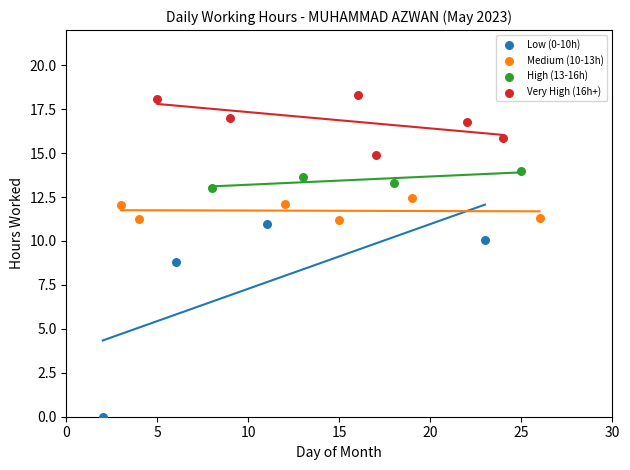

What are all the series names shown in the legend?

Low (0-10h), Medium (10-13h), High (13-16h), Very High (16h+)